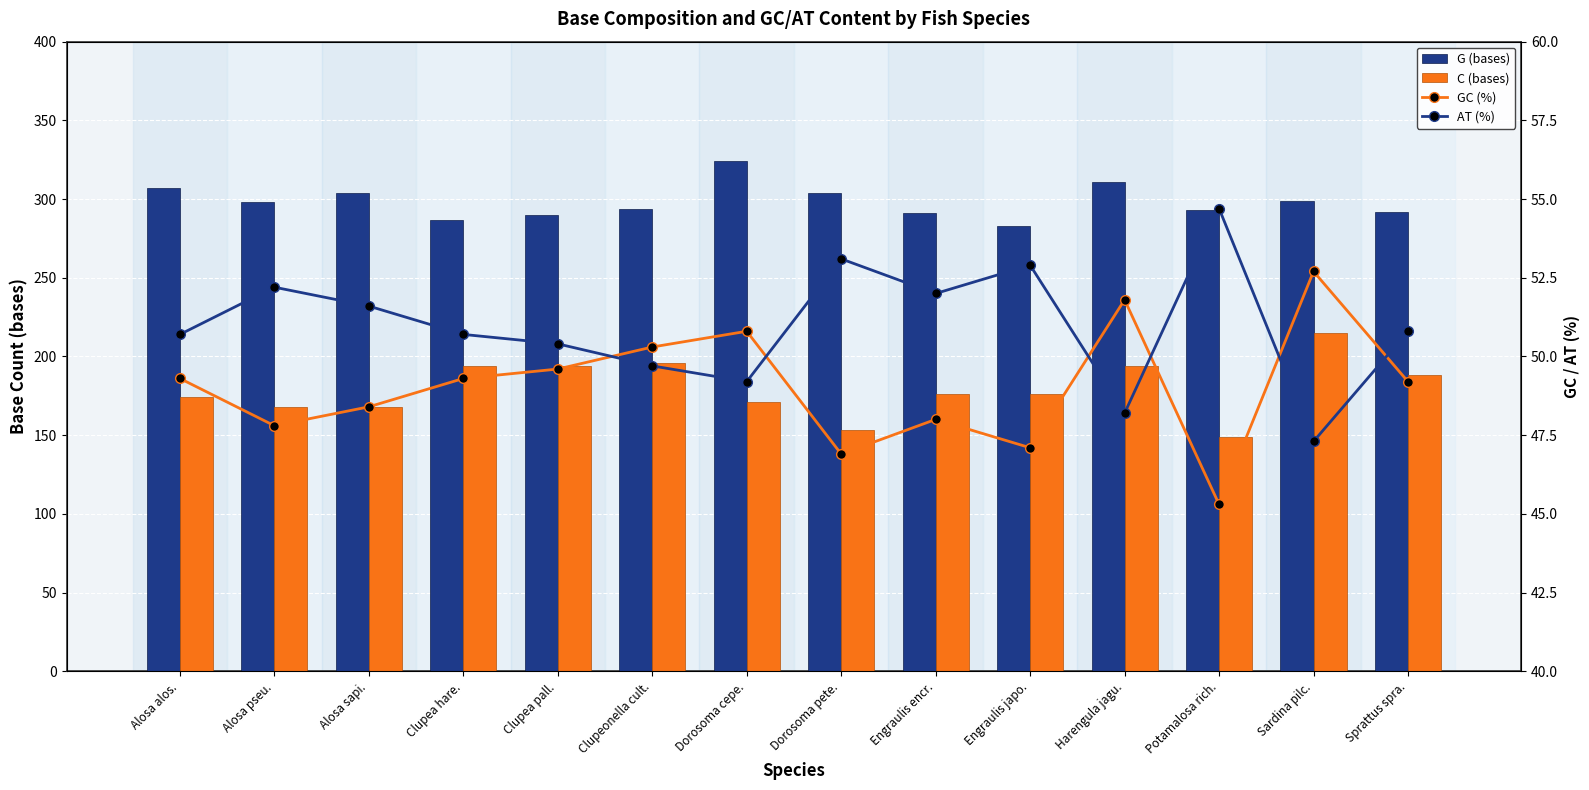

What is the total value across all series at Clupea hare.?

581.0